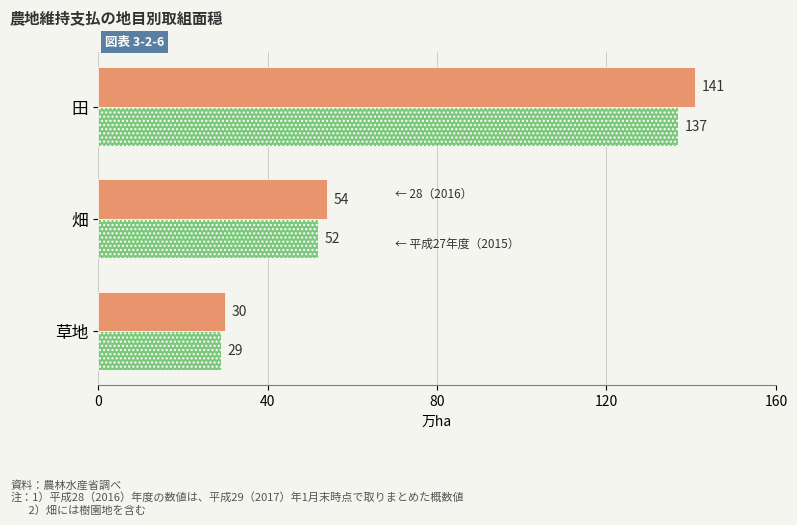

Which category has the highest value across all series?

田